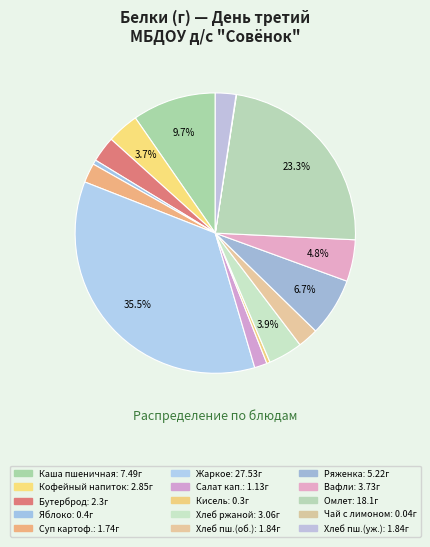

Rank the categories by value from highest to lowest.

Жаркое по домашнему, Омлет натуральный, Каша пшеничная молочная, Ряженка, Вафли, Хлеб ржаной, Кофейный напиток с молоком, Бутерброд с маслом, сыром, Хлеб пшеничный (обед), Хлеб пшеничный (ужин), Суп картофельный, Салат из квашеной капусты, Яблоко, Кисель из кураги, Чай с лимоном